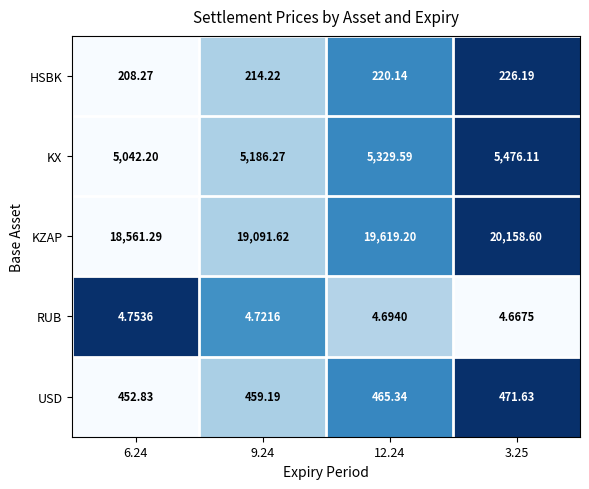

At 6.24, list the series in order from largest to smallest.

KZAP, KX, USD, HSBK, RUB